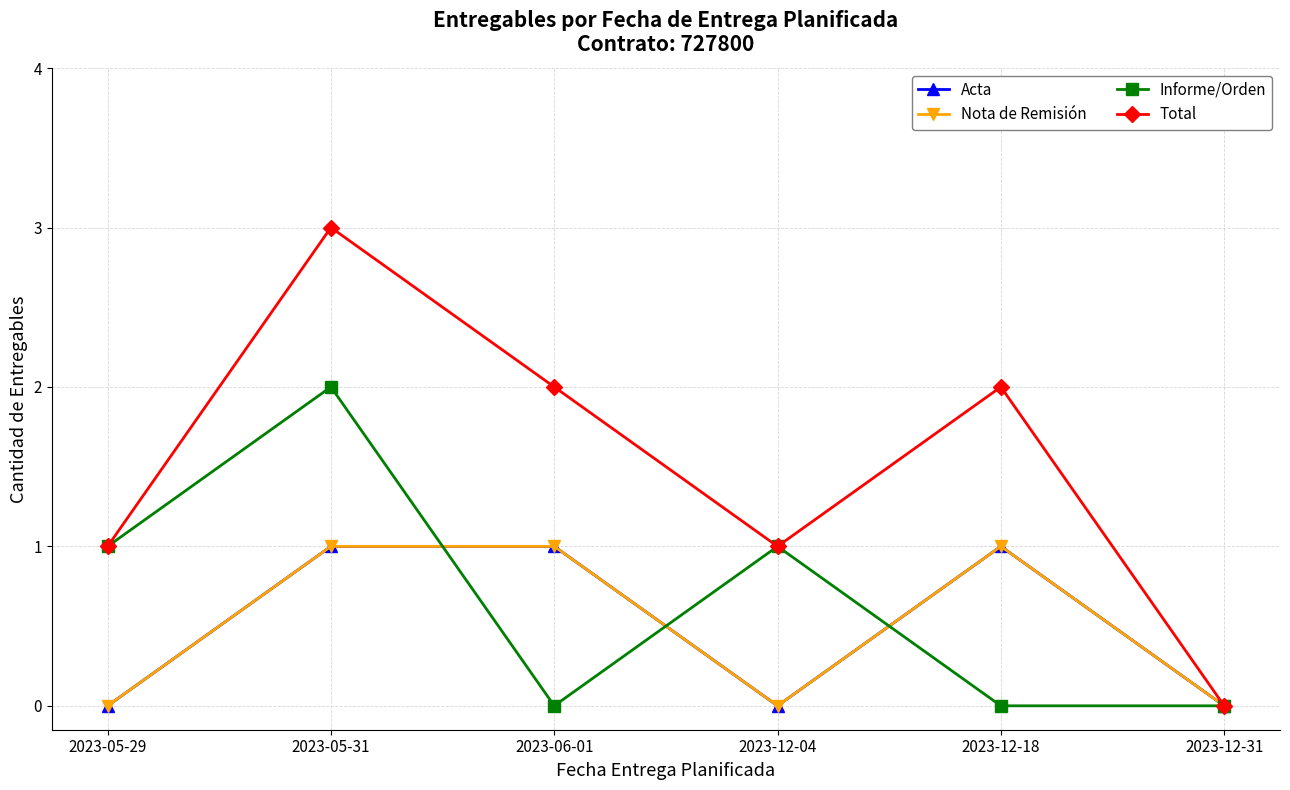

True or false: Informe/Orden has a value of 1 at 2023-12-31.

False